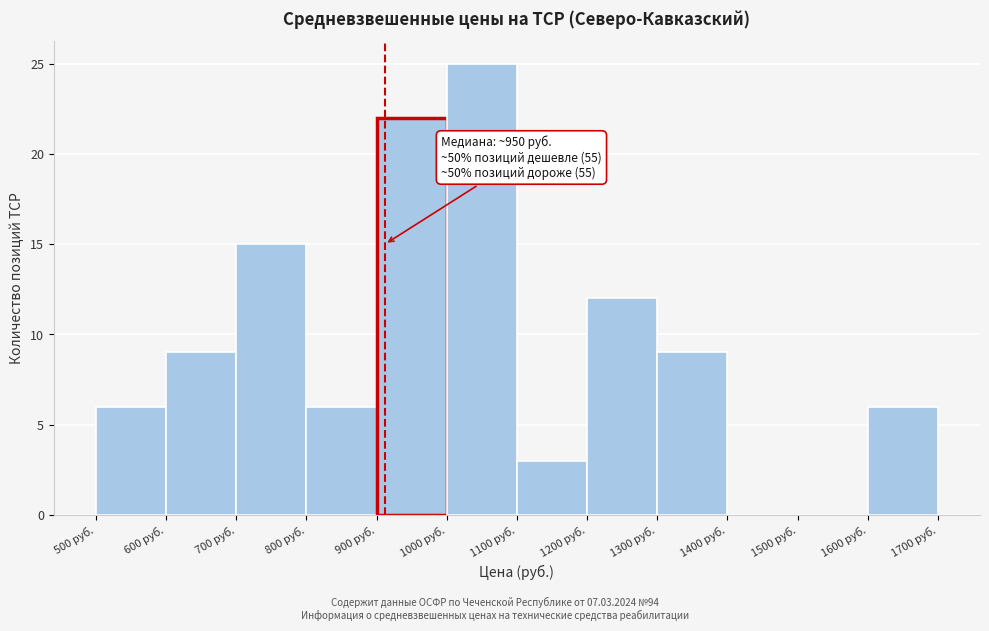

Which range on the x-axis has the tallest bar?

1000 to 1100